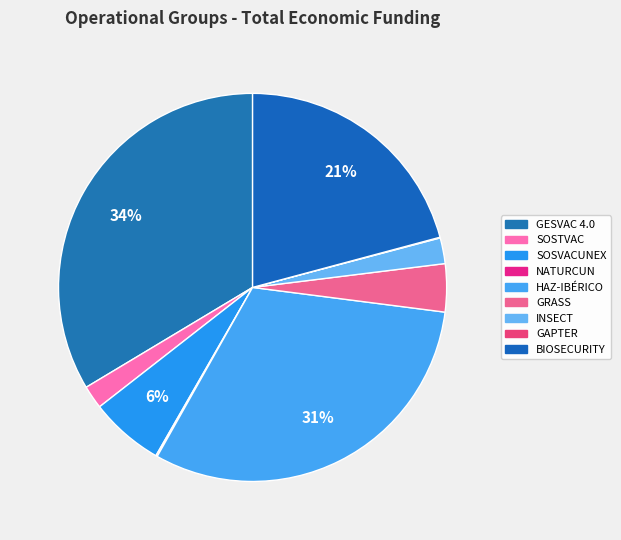

Is the sum of GAPTER and HAZ-IBÉRICO greater than half?

No